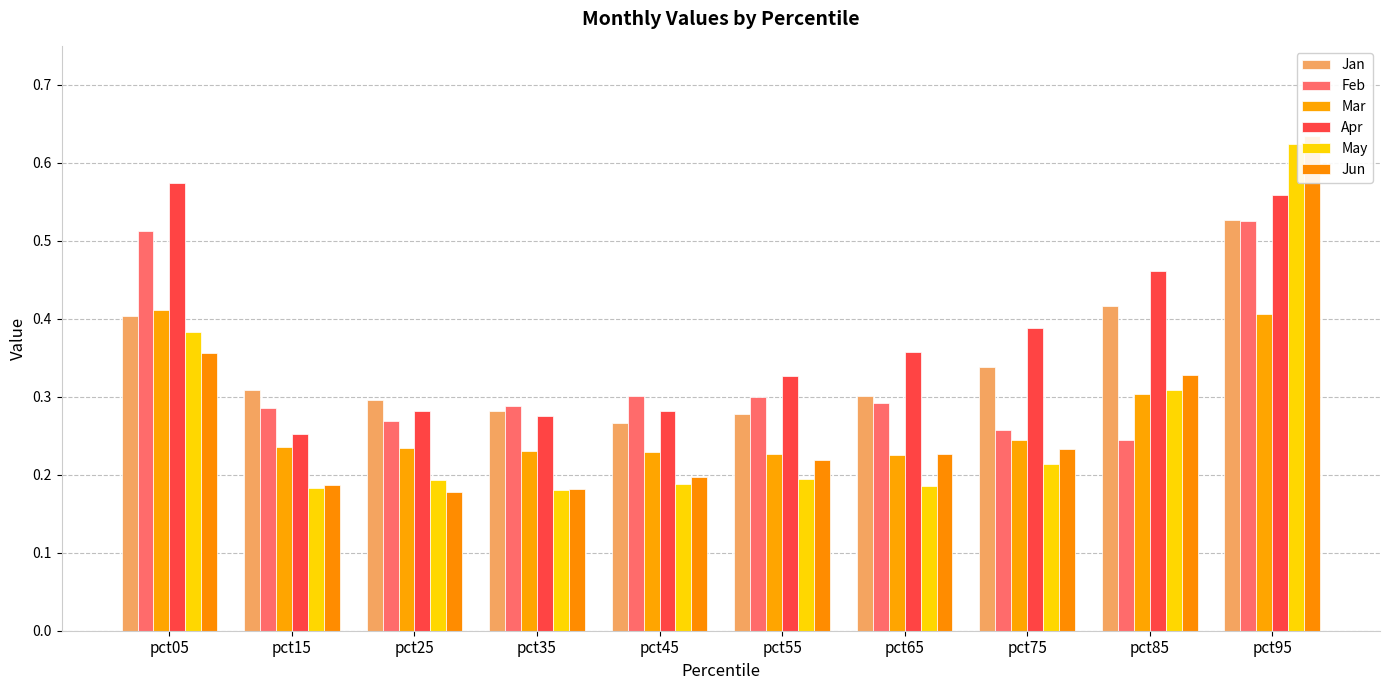

Reading left to right, extract all data points from this chart.

Jan: 0.4	0.3	0.3	0.3	0.3	0.3	0.3	0.3	0.4	0.5
Feb: 0.5	0.3	0.3	0.3	0.3	0.3	0.3	0.3	0.2	0.5
Mar: 0.4	0.2	0.2	0.2	0.2	0.2	0.2	0.2	0.3	0.4
Apr: 0.6	0.3	0.3	0.3	0.3	0.3	0.4	0.4	0.5	0.6
May: 0.4	0.2	0.2	0.2	0.2	0.2	0.2	0.2	0.3	0.6
Jun: 0.4	0.2	0.2	0.2	0.2	0.2	0.2	0.2	0.3	0.6